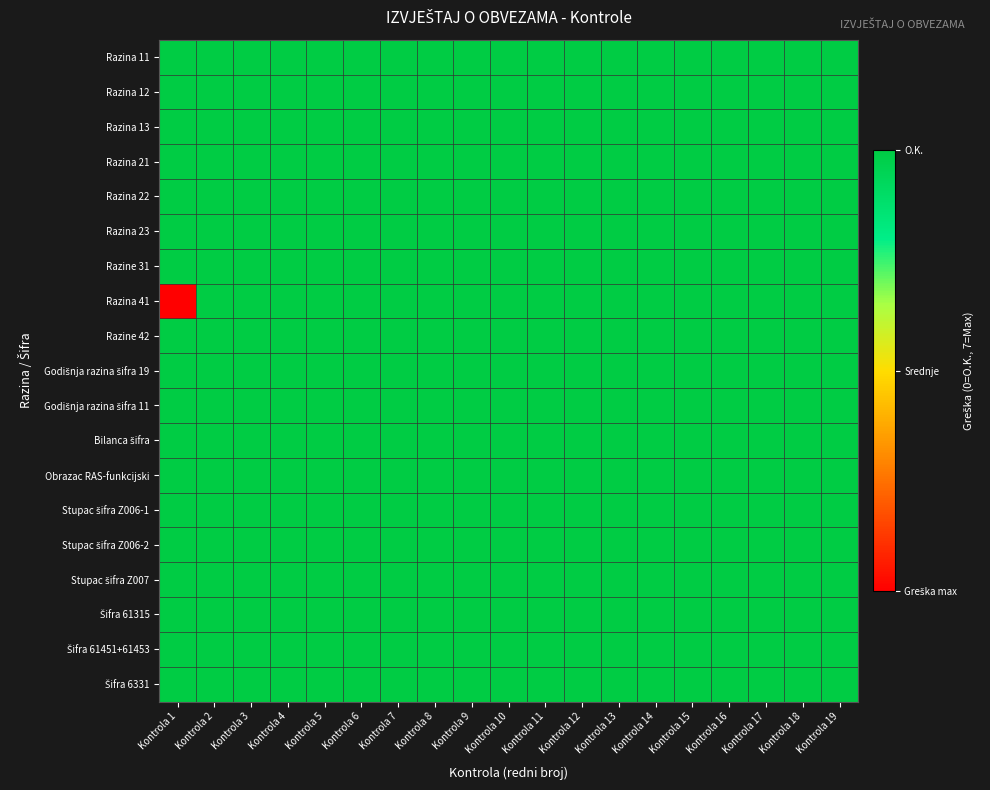

At how many categories does at least one series exceed 4?

19